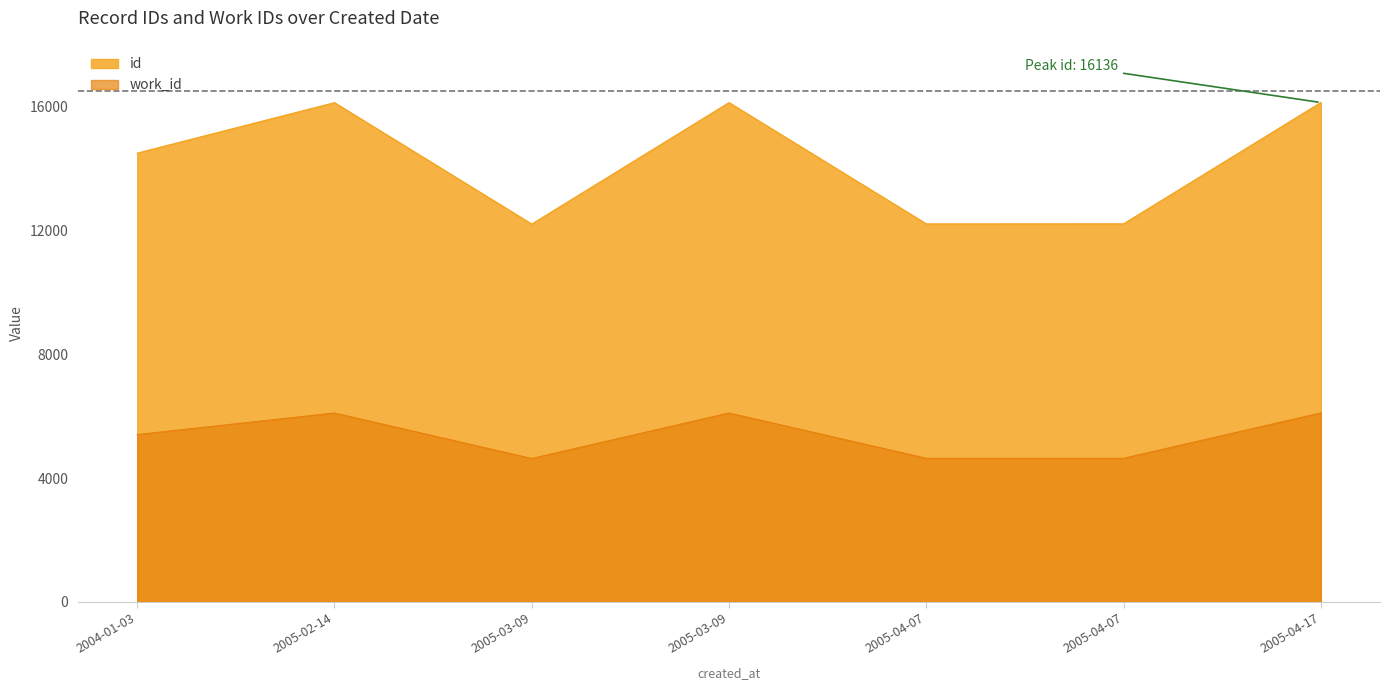

What is the label of the 7th point from the left?

2005-04-17